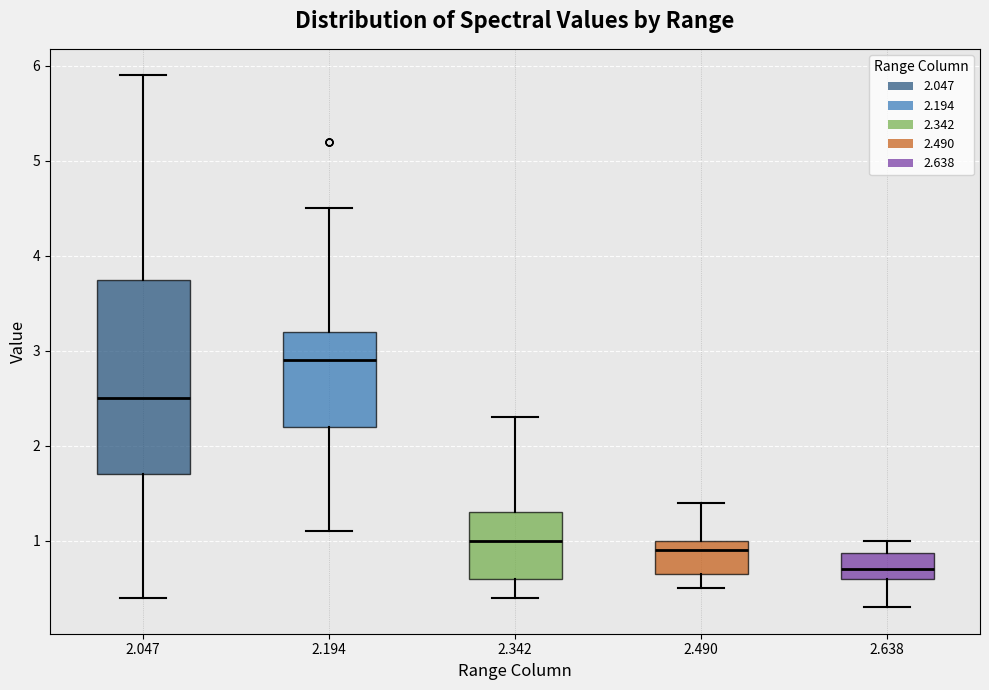

Reading left to right, read every box against the y-axis: the position of its median line, the range the box covers, and the ends of its whiskers. The values are not printed on the chart, so give them approximately, as read against the axis.

2.047: median 2.5, box 1.7 to 3.8, whiskers 0.4 to 5.9
2.194: median 2.9, box 2.2 to 3.2, whiskers 1.1 to 4.5
2.342: median 1.0, box 0.6 to 1.3, whiskers 0.4 to 2.3
2.490: median 0.9, box 0.7 to 1.0, whiskers 0.5 to 1.4
2.638: median 0.7, box 0.6 to 0.9, whiskers 0.3 to 1.0